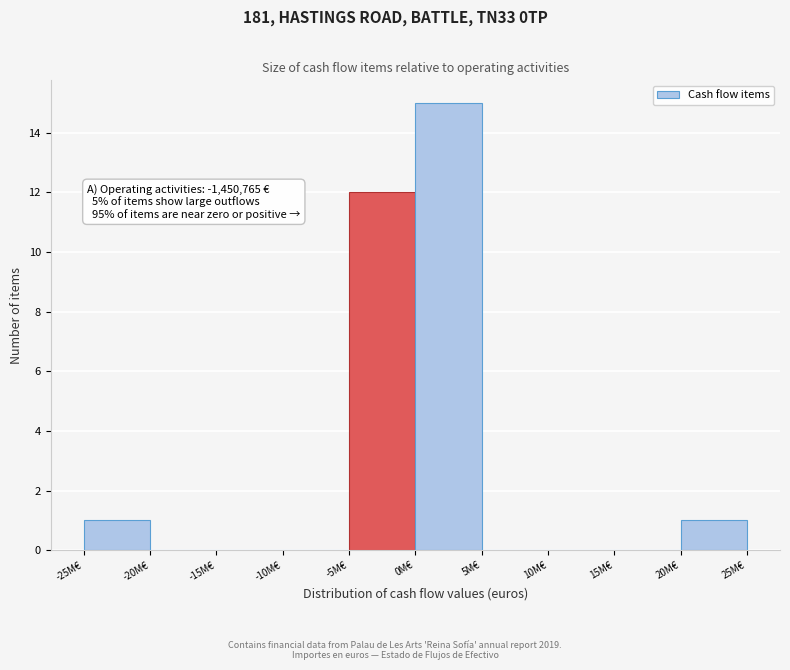

Reading right to left, transcribe all the data shown in this chart.

20M€=1	15M€=0	10M€=0	5M€=0	0M€=15	-5M€=12	-10M€=0	-15M€=0	-20M€=0	-25M€=1